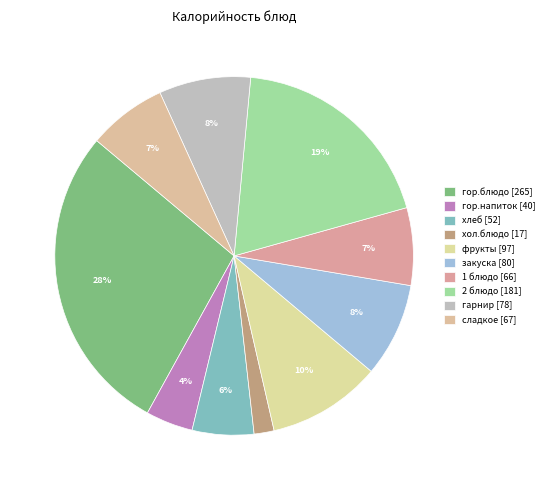

To the nearest percent, what percentage of the pie is 2 блюдо?

19%